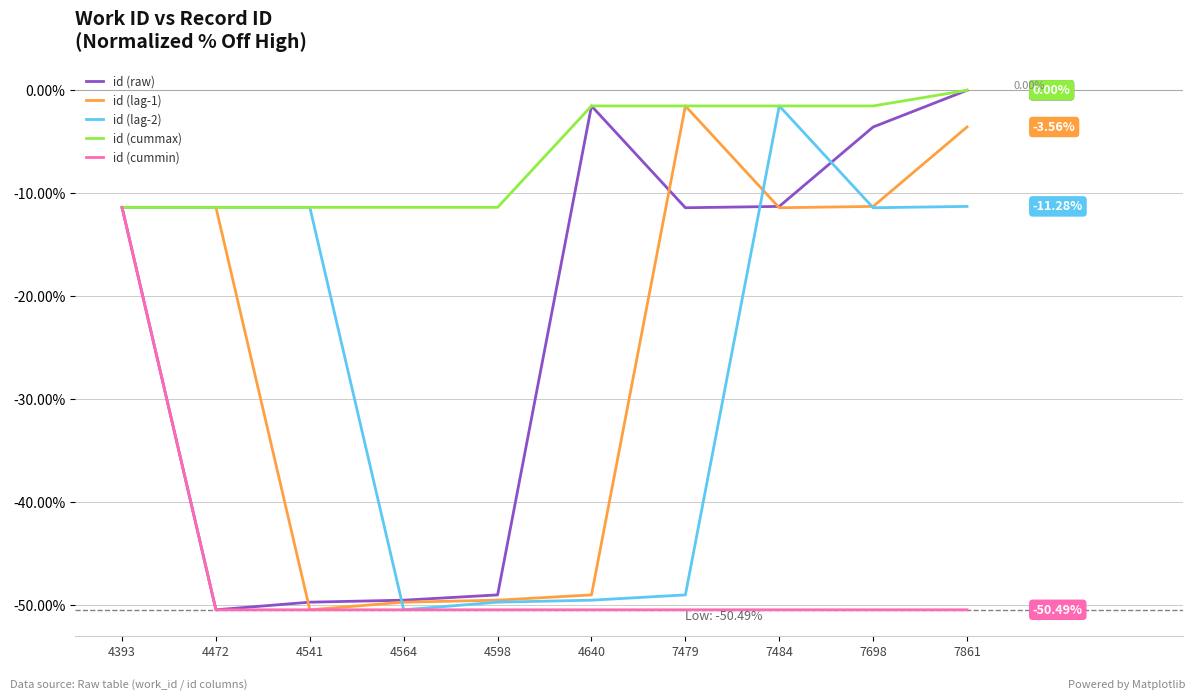

What is the difference between the highest and lowest values at 7484?

49.0